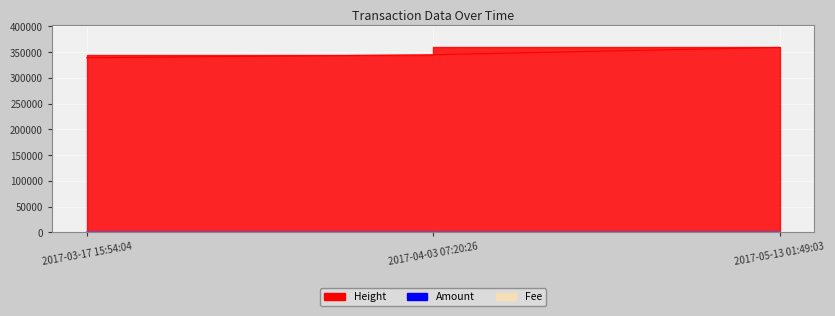

List the series in order of their peak value, highest first.

Height, Amount, Fee